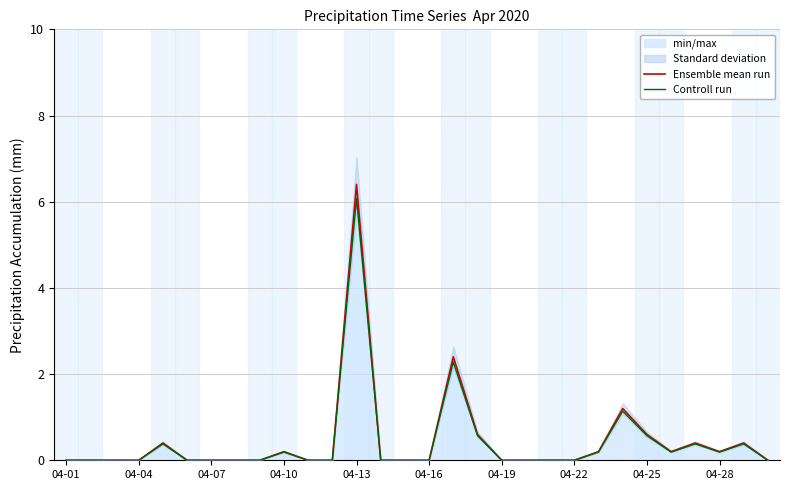

The Controll run series shows -3.6 at 04-04. True or false?

False